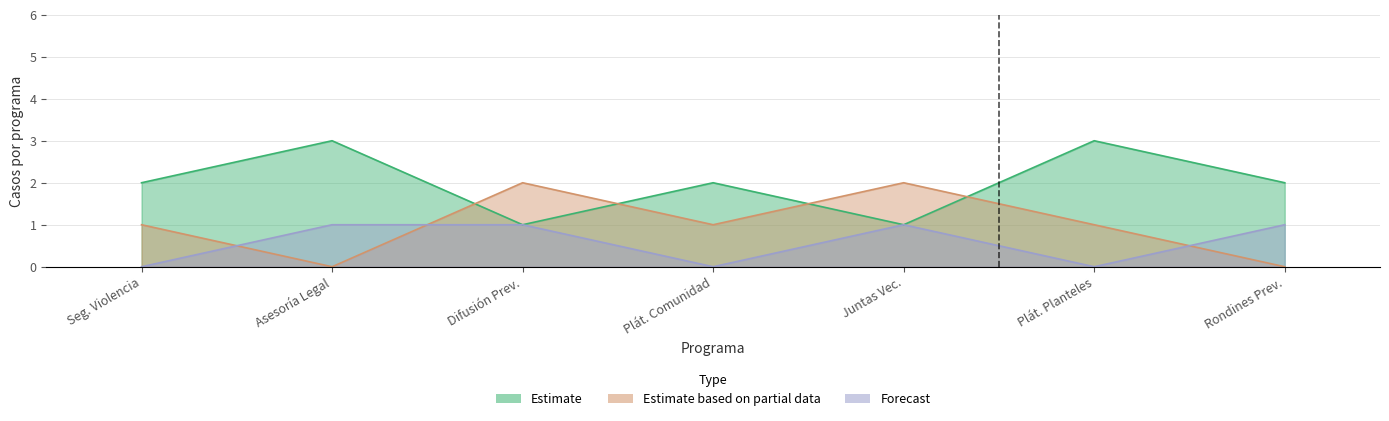

What is the difference between the highest and lowest values at Plát. Comunidad?

2